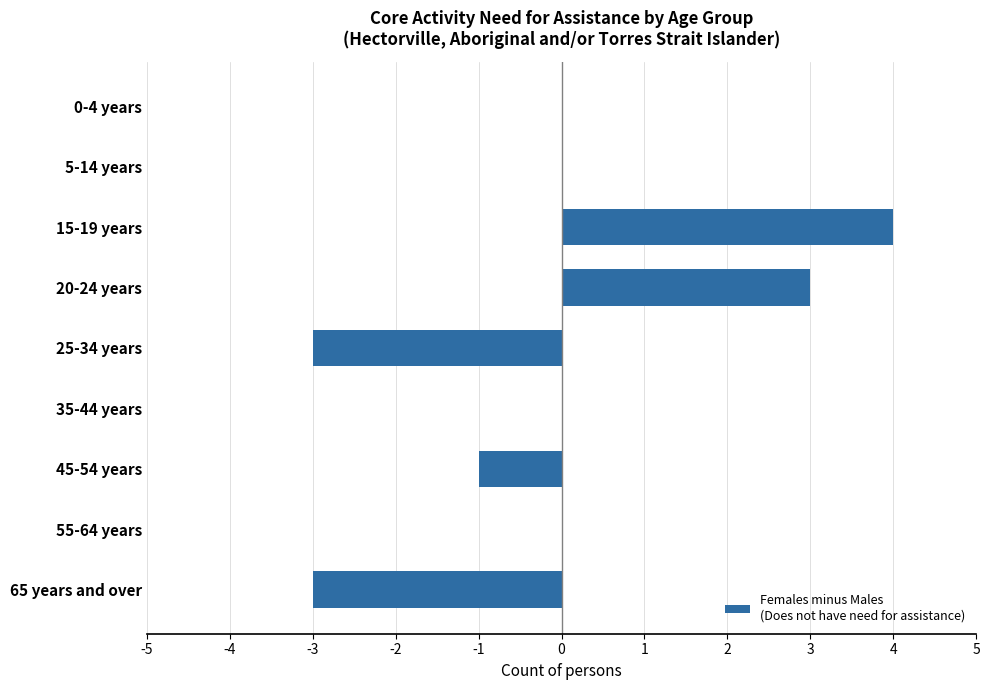

The value at 15-19 years is 6. True or false?

False